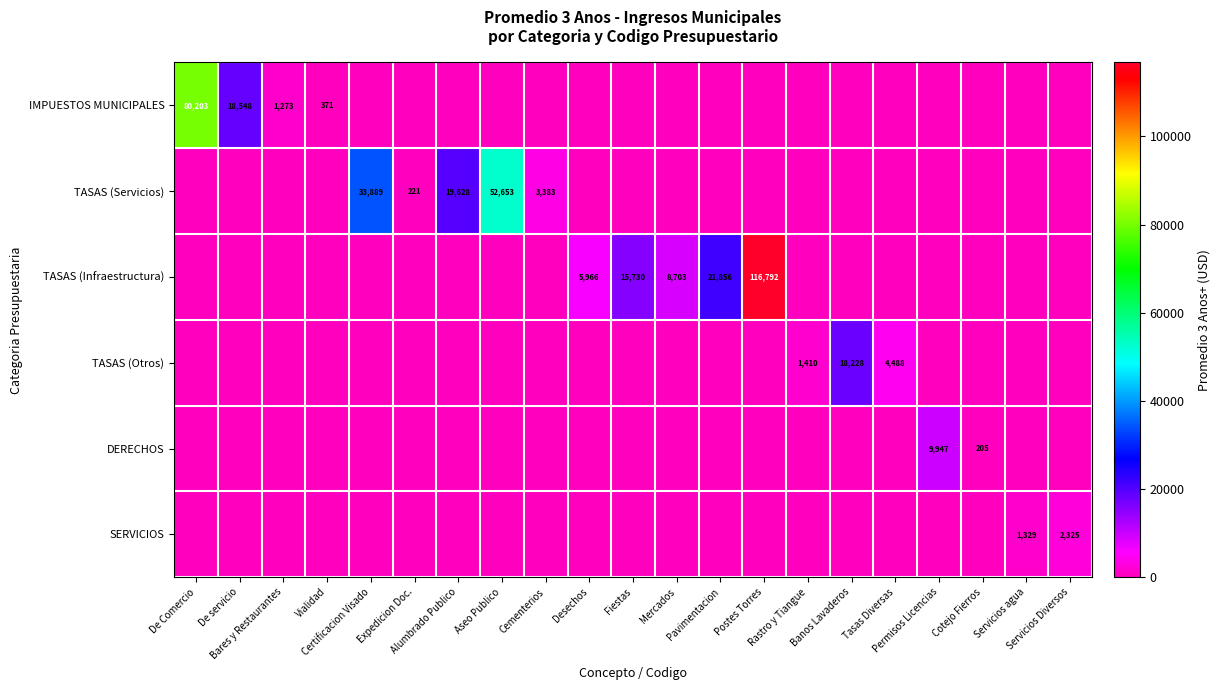

True or false: SERVICIOS has a value of 1329.4 at Servicios agua.

True